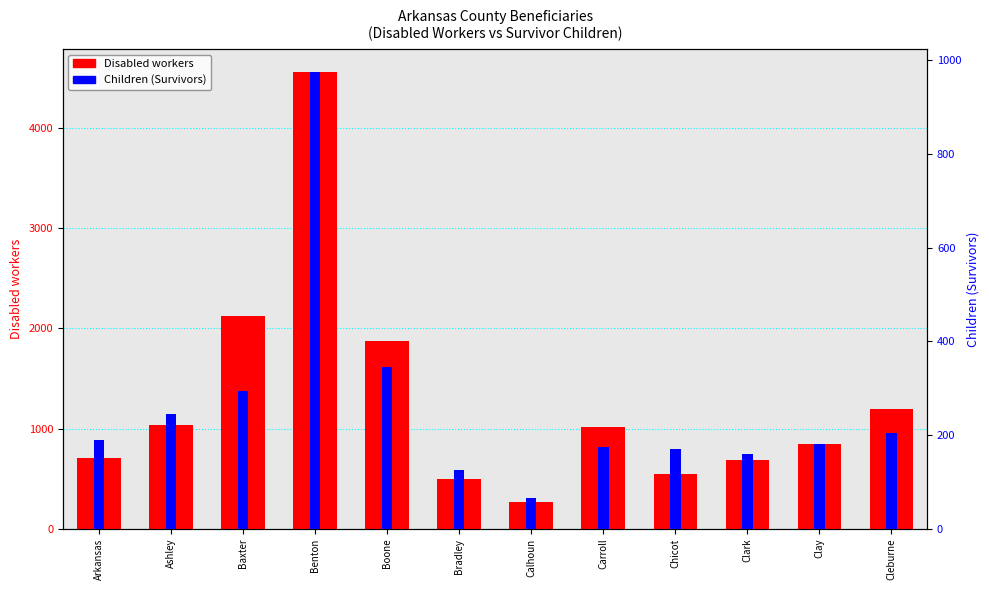

What is the difference between the Disabled workers values at Clark and Ashley?

350